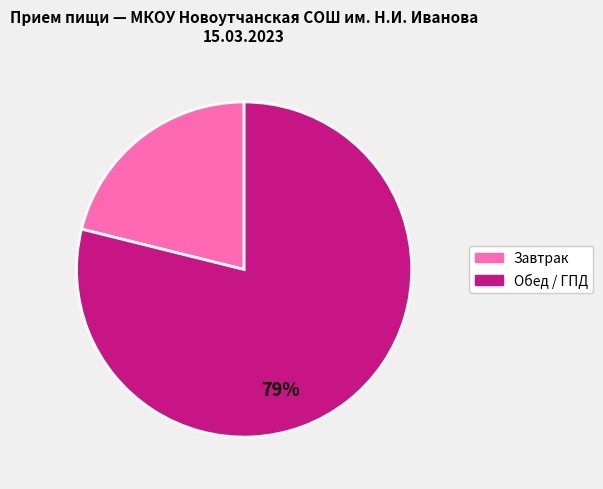

Is there a majority slice in this chart?

Yes